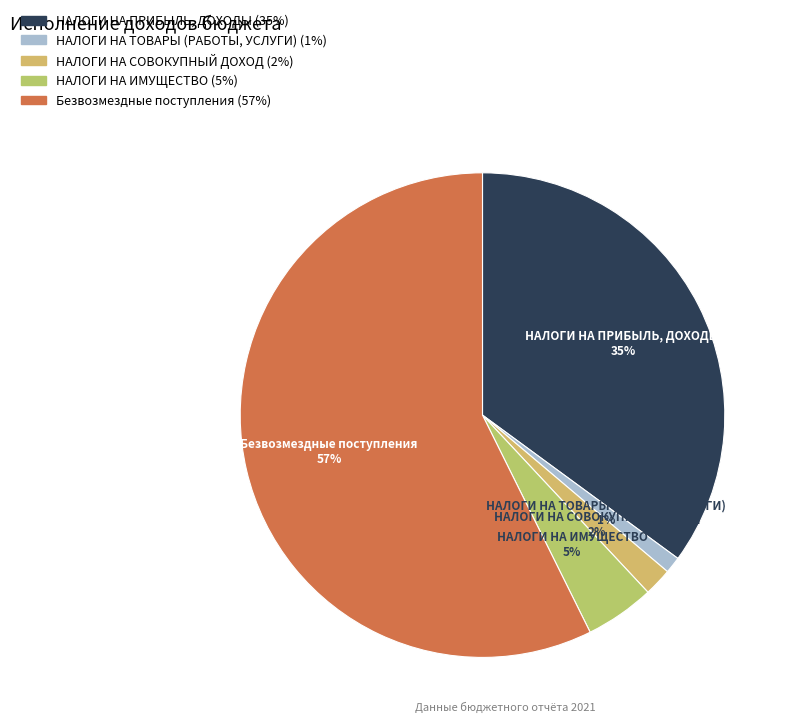

Does Безвозмездные поступления represent more than half of the total?

Yes